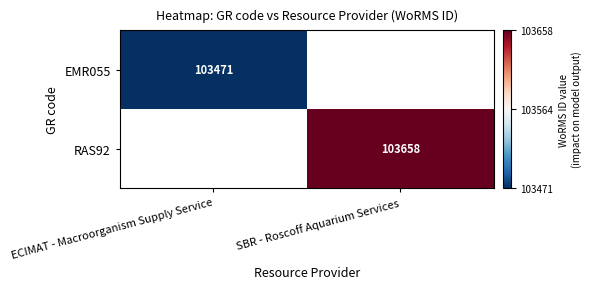

What is the maximum value shown in the chart?

103658.0